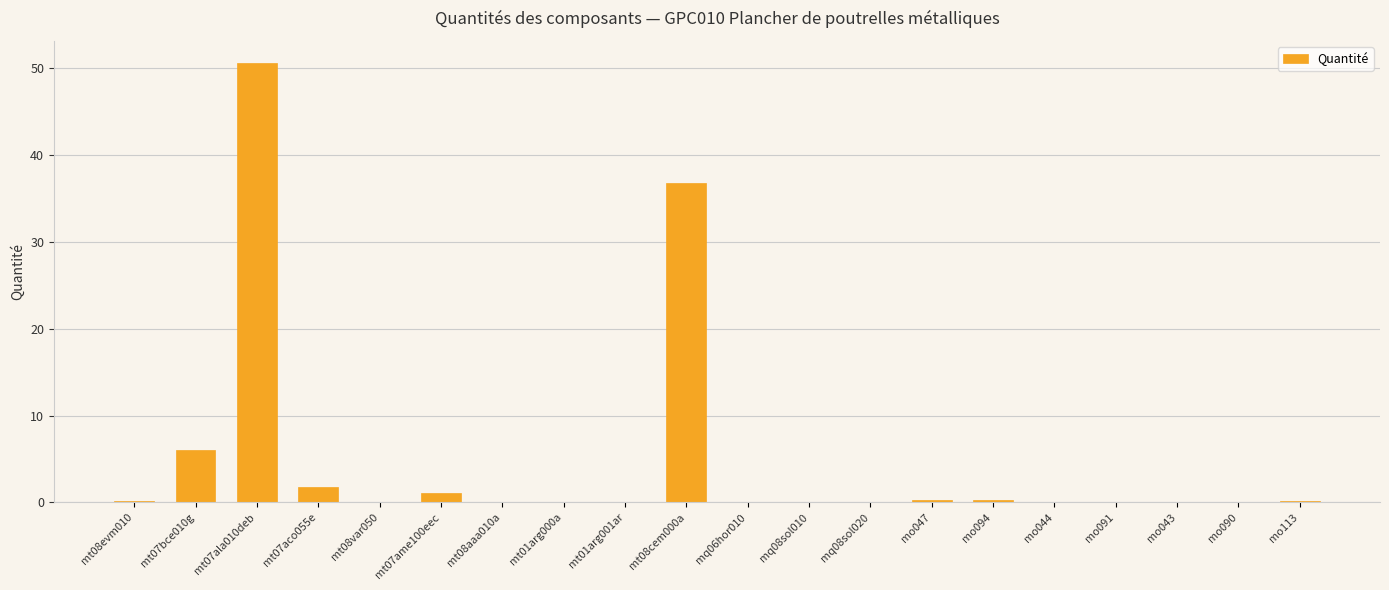

The chart shows a value of 8.0 at mt07bce010g. True or false?

False